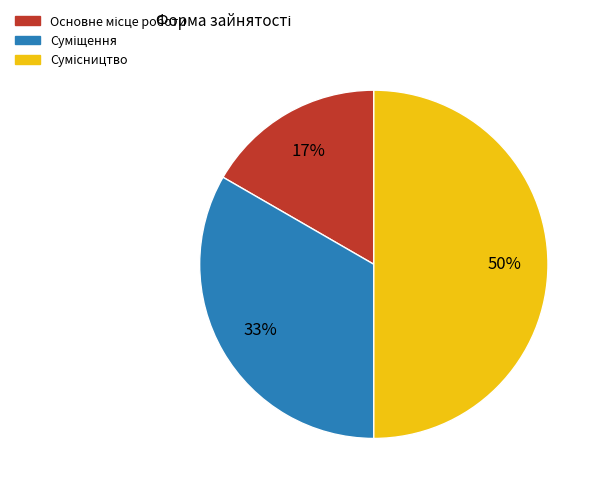

To the nearest percent, what is the difference between the largest and smallest slice percentages?

33%